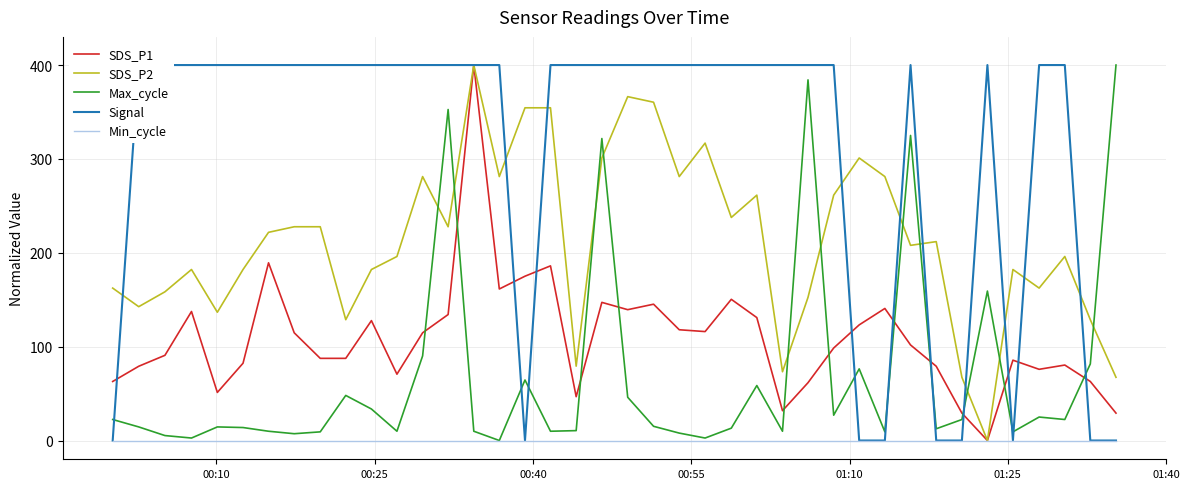

How many interior local valleys does the SDS_P1 series have?

9